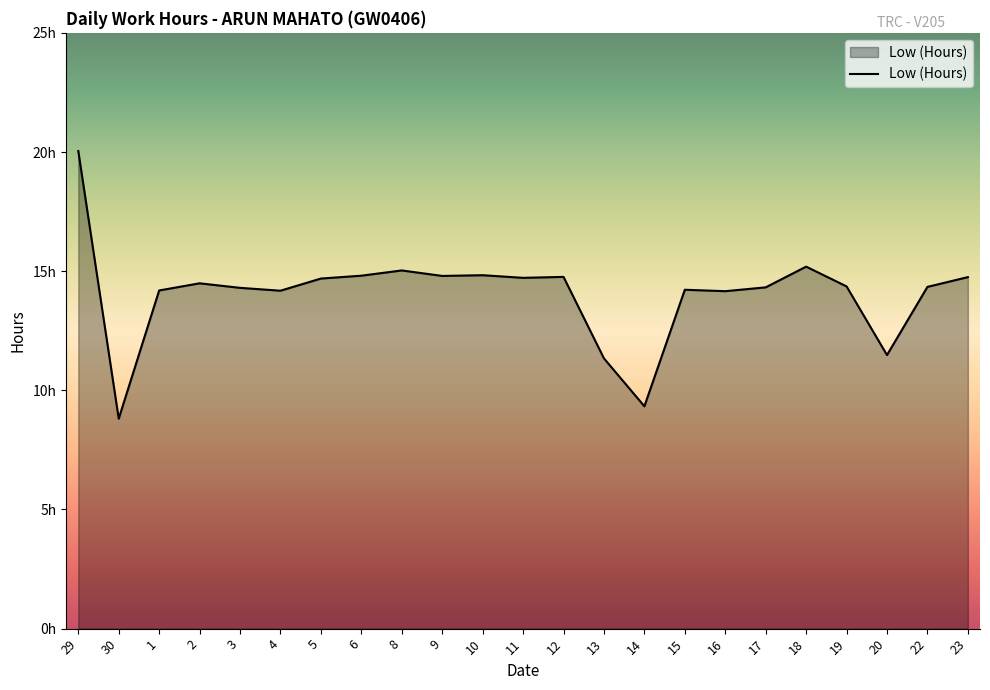

What is the difference between the maximum and minimum values?

11.2